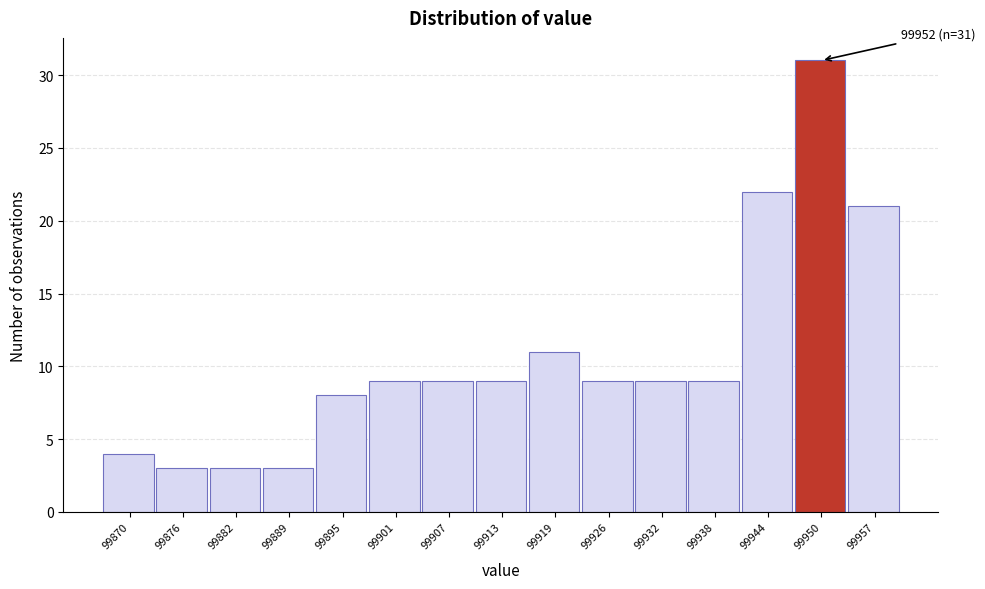

Reading right to left, extract all data points from this chart.

99957=21	99950=31	99944=22	99938=9	99932=9	99926=9	99919=11	99913=9	99907=9	99901=9	99895=8	99889=3	99882=3	99876=3	99870=4